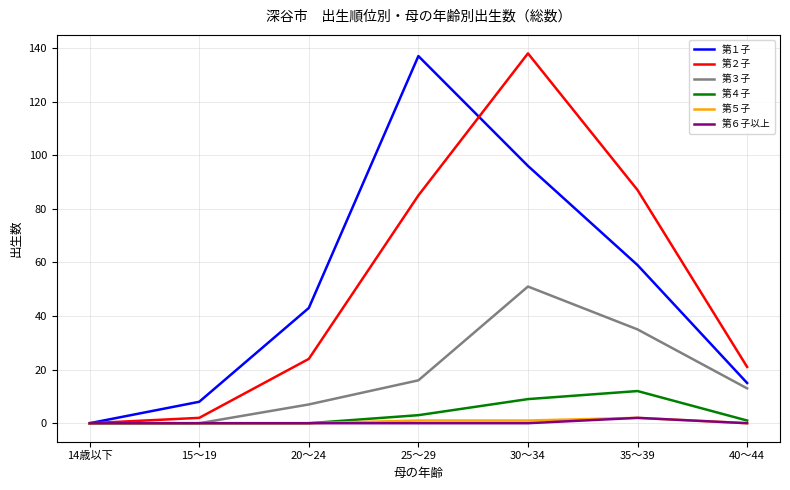

At which category is the sum across all series the highest?

30～34